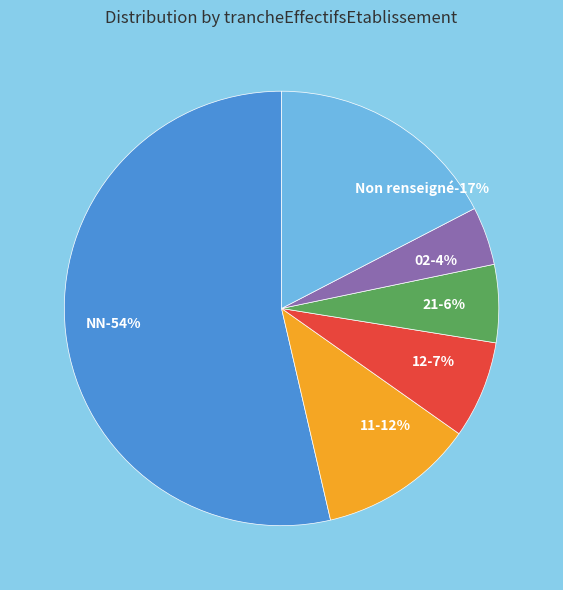

The 41 slice represents 1% of the pie. True or false?

False